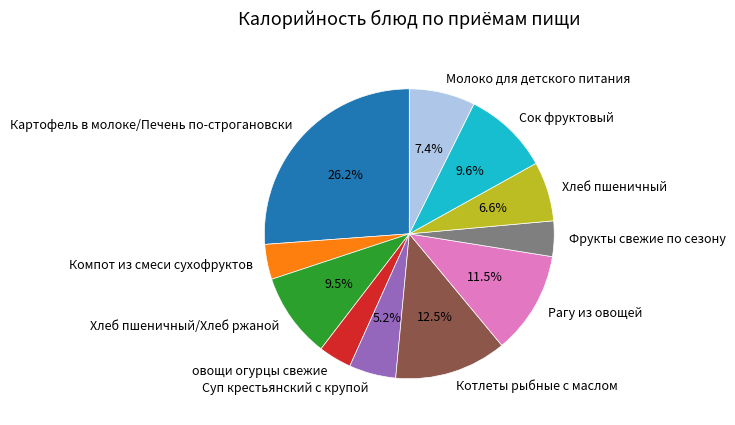

What is the ratio of the value at Суп крестьянский с крупой to the value at Хлеб пшеничный?

0.8